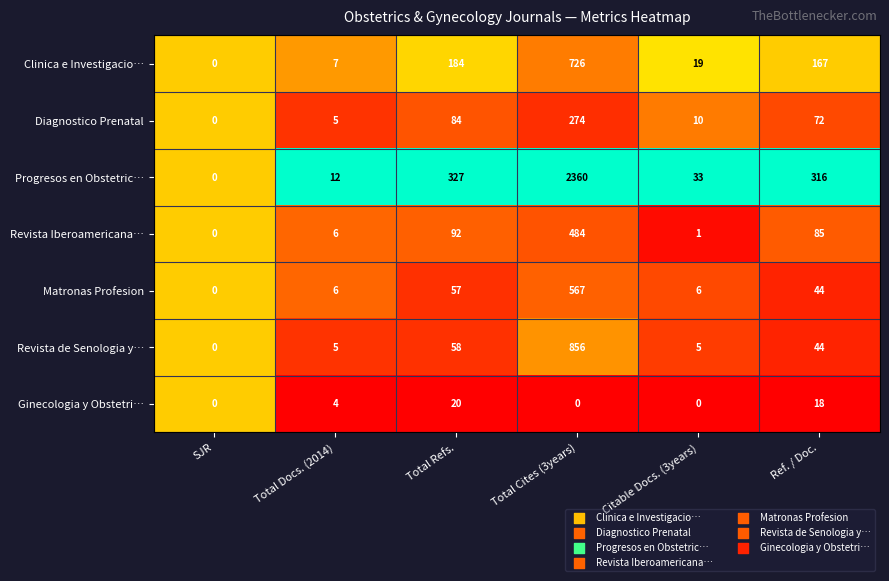

Is it true that Ginecologia y Obstetri… equals 0 at Total Cites (3years)?

True